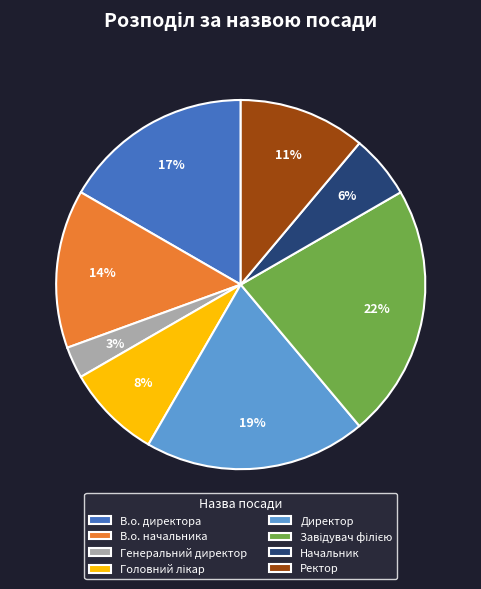

To the nearest percent, what is the difference between the largest and smallest slice percentages?

19%